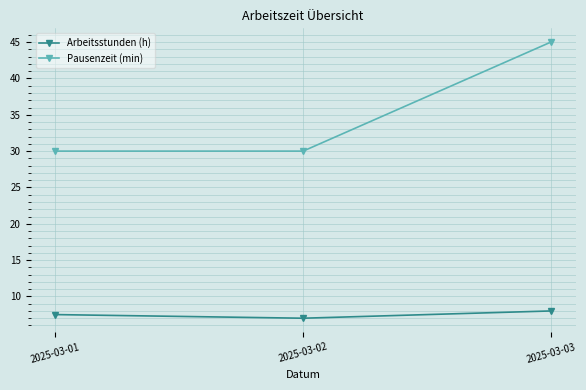

True or false: Pausenzeit (min) has a value of 30.0 at 2025-03-02.

True